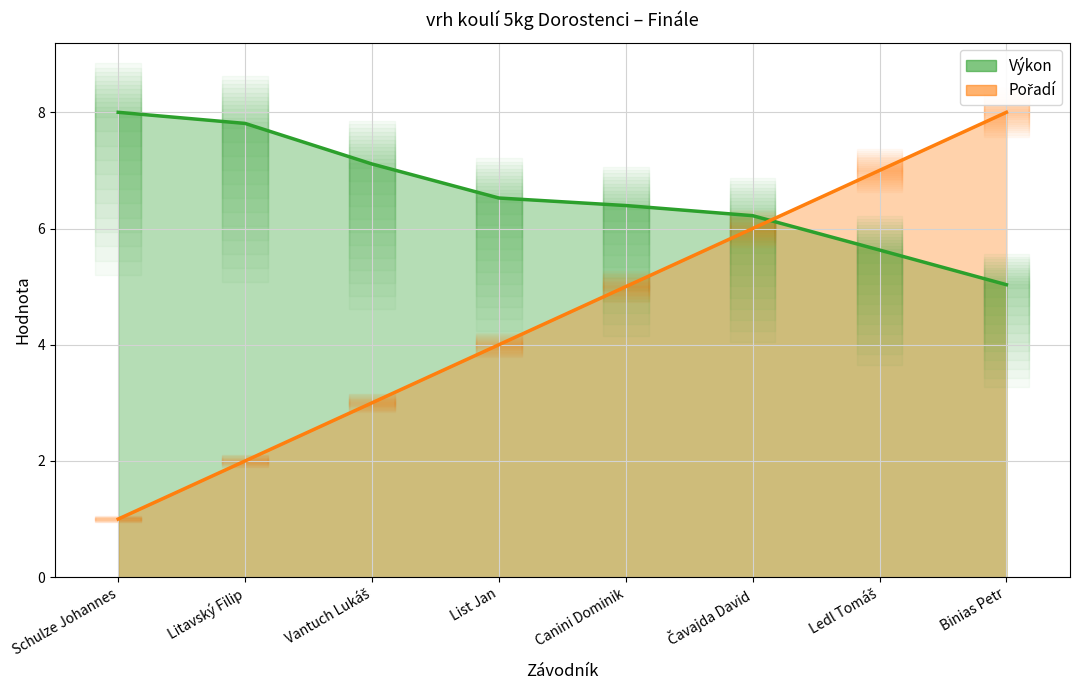

What is the sum of all Výkon values?

52.7